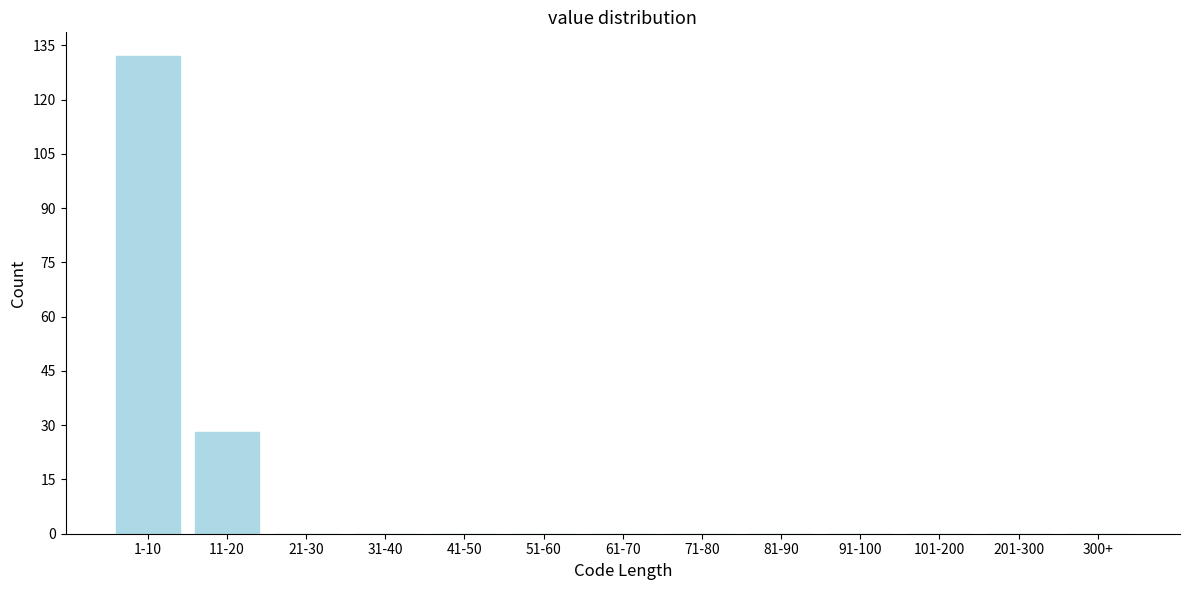

Reading left to right, list all the values displayed in this chart.

1-10=132	11-20=28	21-30=0	31-40=0	41-50=0	51-60=0	61-70=0	71-80=0	81-90=0	91-100=0	101-200=0	201-300=0	300+=0